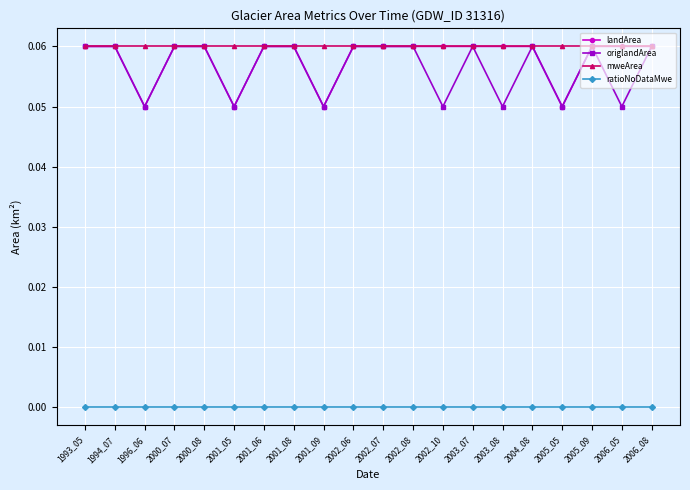

Is the value of landArea at 2001_09 greater than the value of mweArea at 1993_05?

No